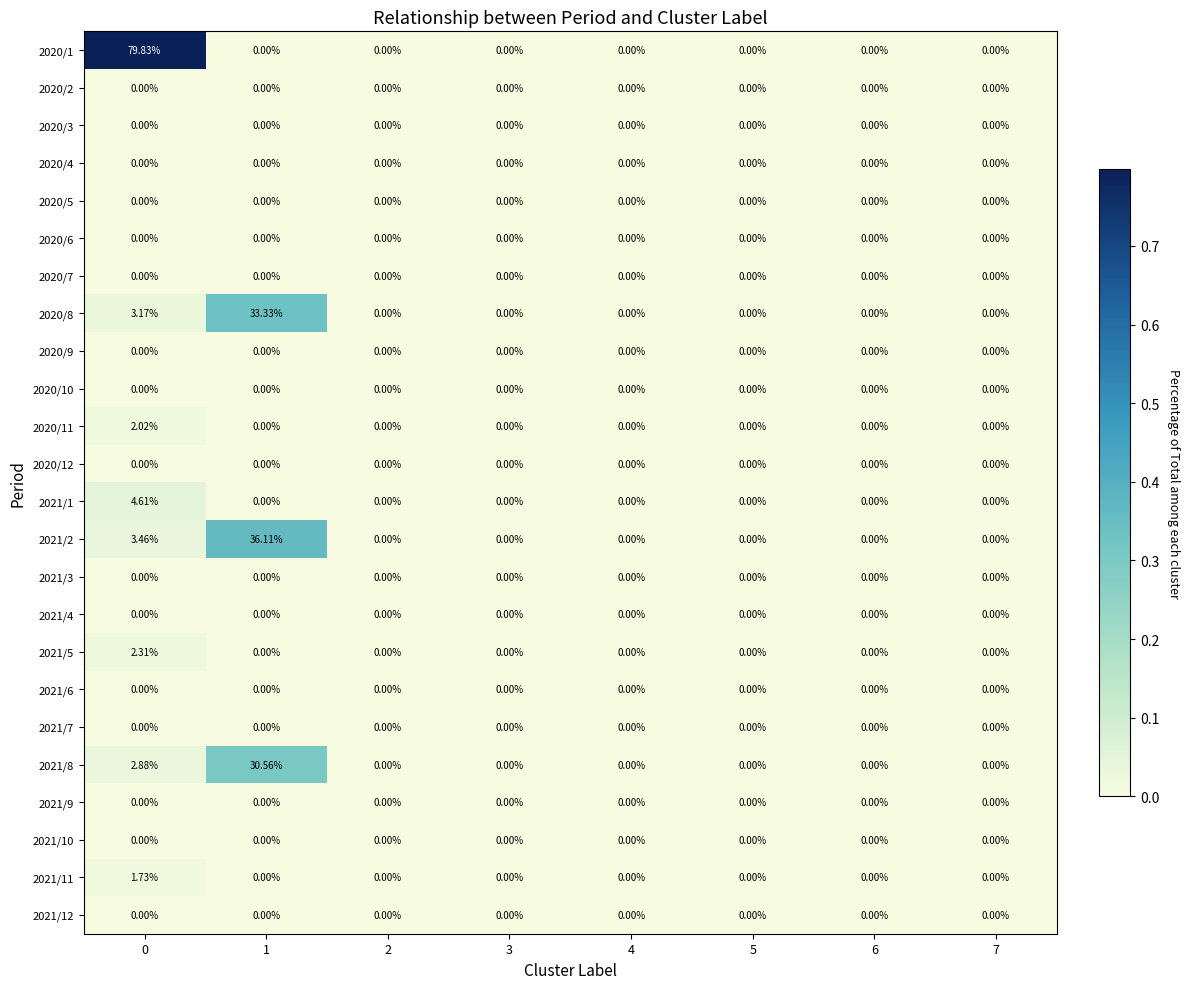

At 0, list the series in order from largest to smallest.

2020/1, 2021/1, 2021/2, 2020/8, 2021/8, 2021/5, 2020/11, 2021/11, 2020/2, 2020/3, 2020/4, 2020/5, 2020/6, 2020/7, 2020/9, 2020/10, 2020/12, 2021/3, 2021/4, 2021/6, 2021/7, 2021/9, 2021/10, 2021/12